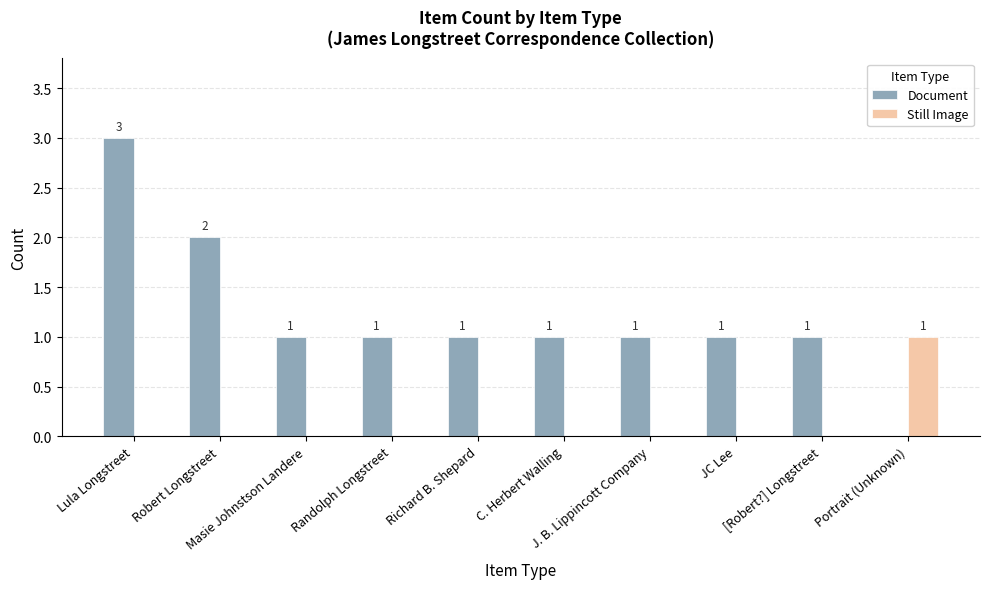

Reading right to left, list all the values displayed in this chart.

Document: Portrait (Unknown)=0	[Robert?] Longstreet=1	JC Lee=1	J. B. Lippincott Company=1	C. Herbert Walling=1	Richard B. Shepard=1	Randolph Longstreet=1	Masie Johnstson Landere=1	Robert Longstreet=2	Lula Longstreet=3
Still Image: Portrait (Unknown)=1	[Robert?] Longstreet=0	JC Lee=0	J. B. Lippincott Company=0	C. Herbert Walling=0	Richard B. Shepard=0	Randolph Longstreet=0	Masie Johnstson Landere=0	Robert Longstreet=0	Lula Longstreet=0